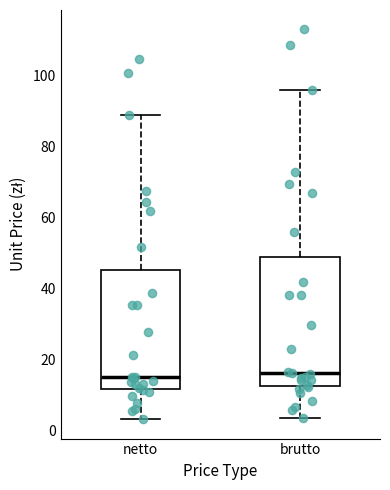

Reading left to right, read every box against the y-axis: the position of its median line, the range the box covers, and the ends of its whiskers. The values are not printed on the chart, so give them approximately, as read against the axis.

netto: median 16, box 12 to 46, whiskers 4 to 88
brutto: median 16, box 12 to 48, whiskers 4 to 96